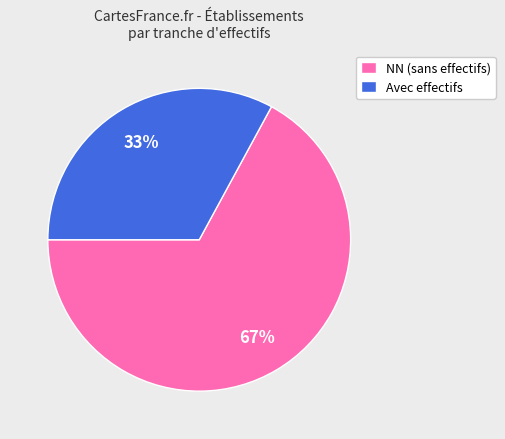

To the nearest percent, what percentage of the pie is Avec effectifs?

33%